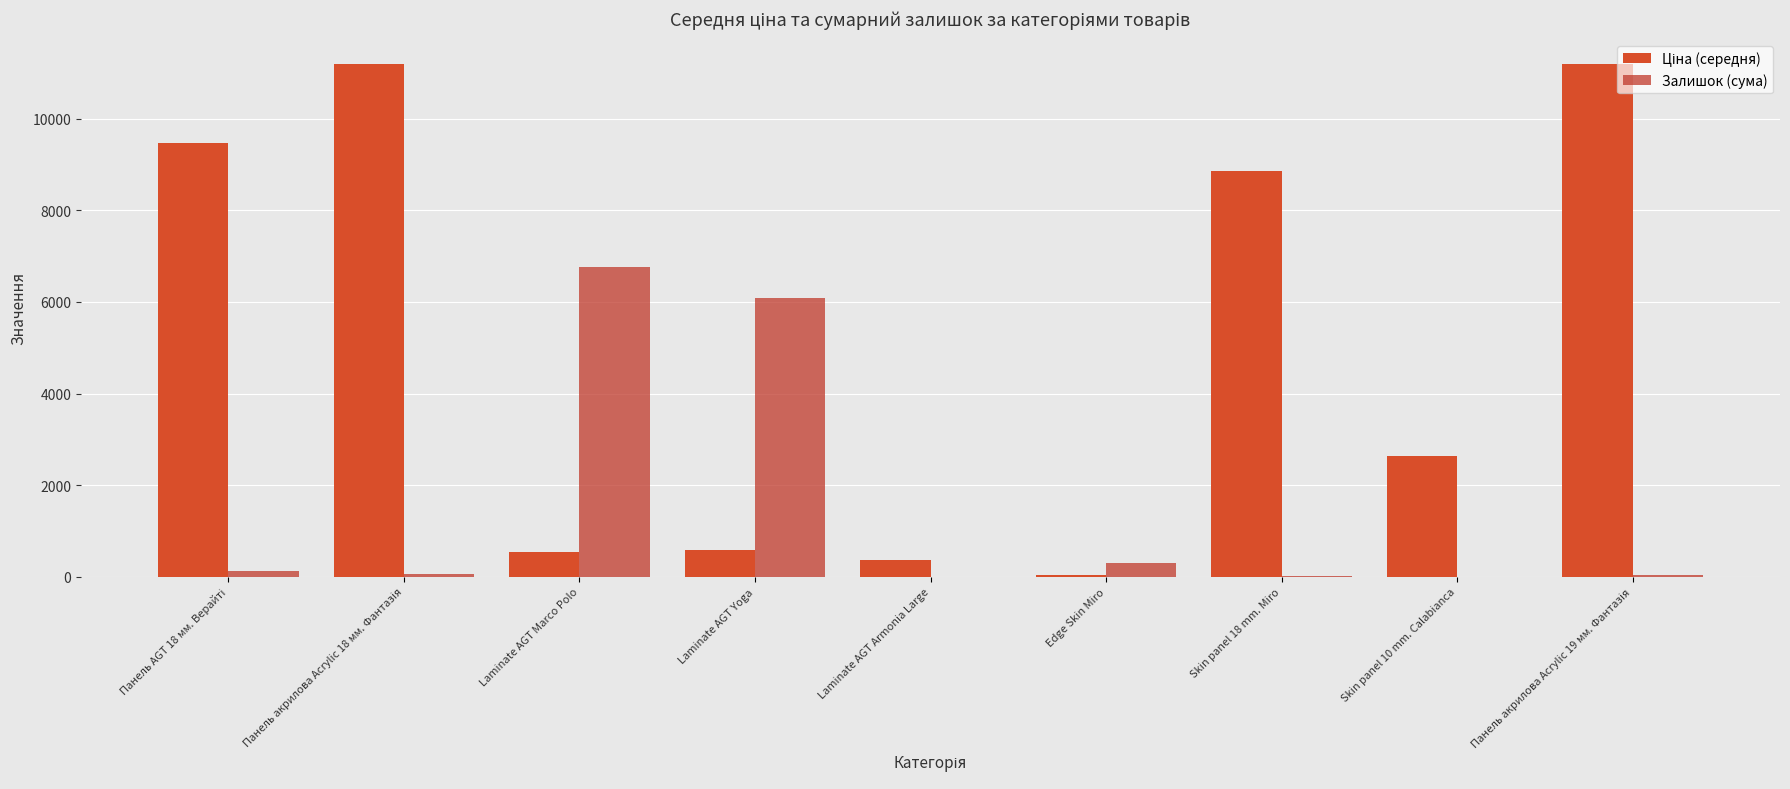

What position from the right is Skin panel 10 mm. Calabianca?

2